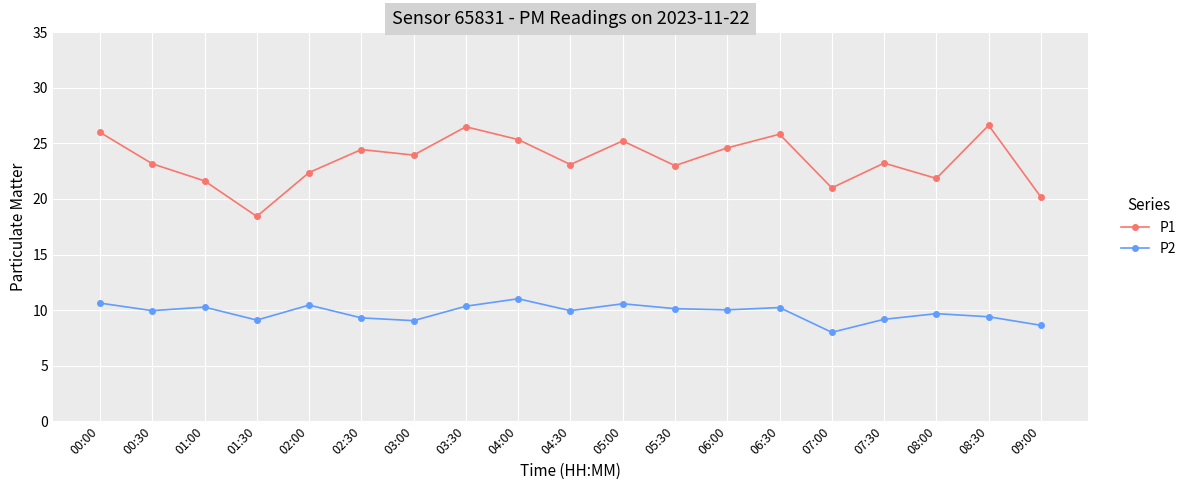

Rank the series by their average value, from lowest to highest.

P2, P1